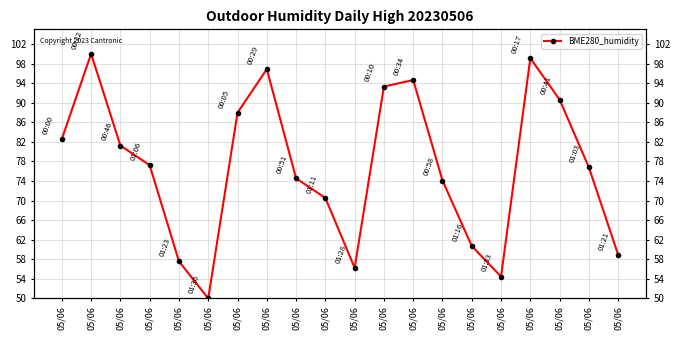

Does the chart display data point markers on the line(s)?

Yes